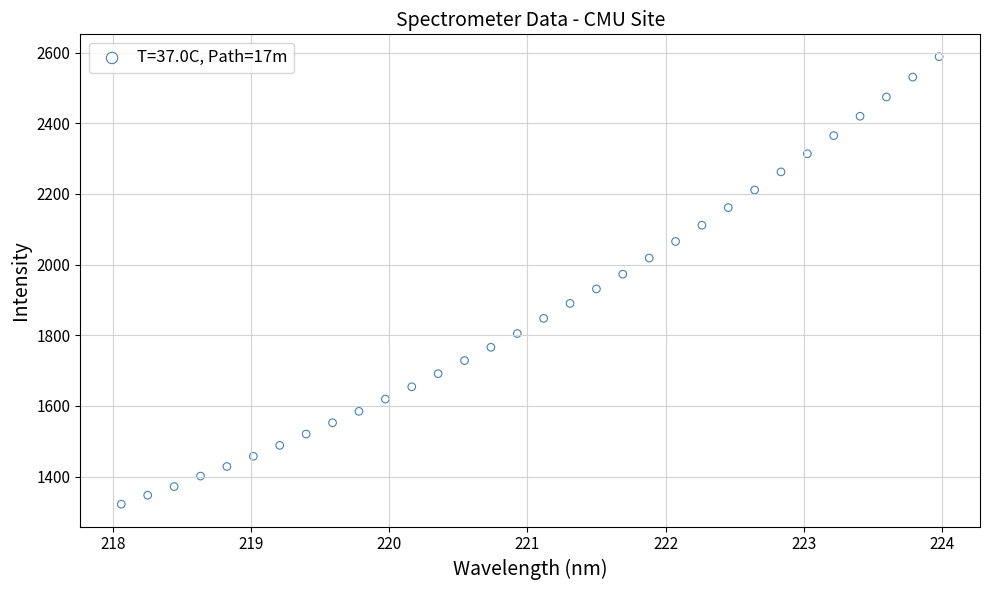

What is the range of X values (max minus min)?

5.9